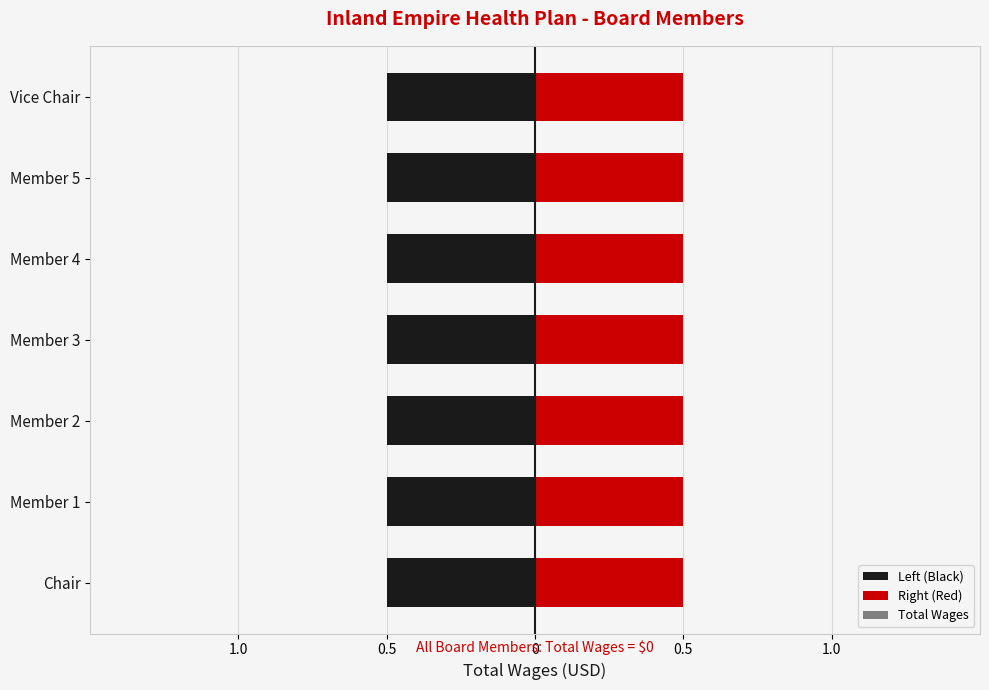

What is the total value across all series at 0.5?

1.5